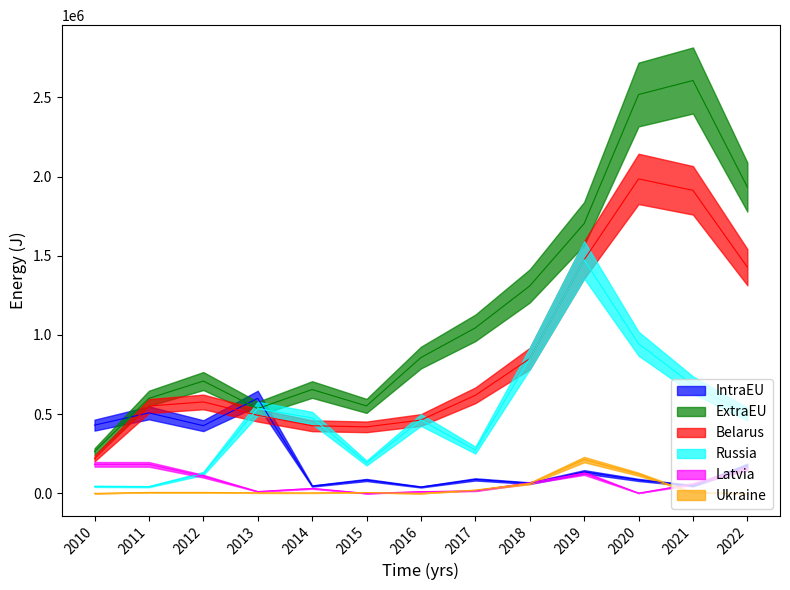

True or false: Ukraine has a value of 73495 at 2010.

False